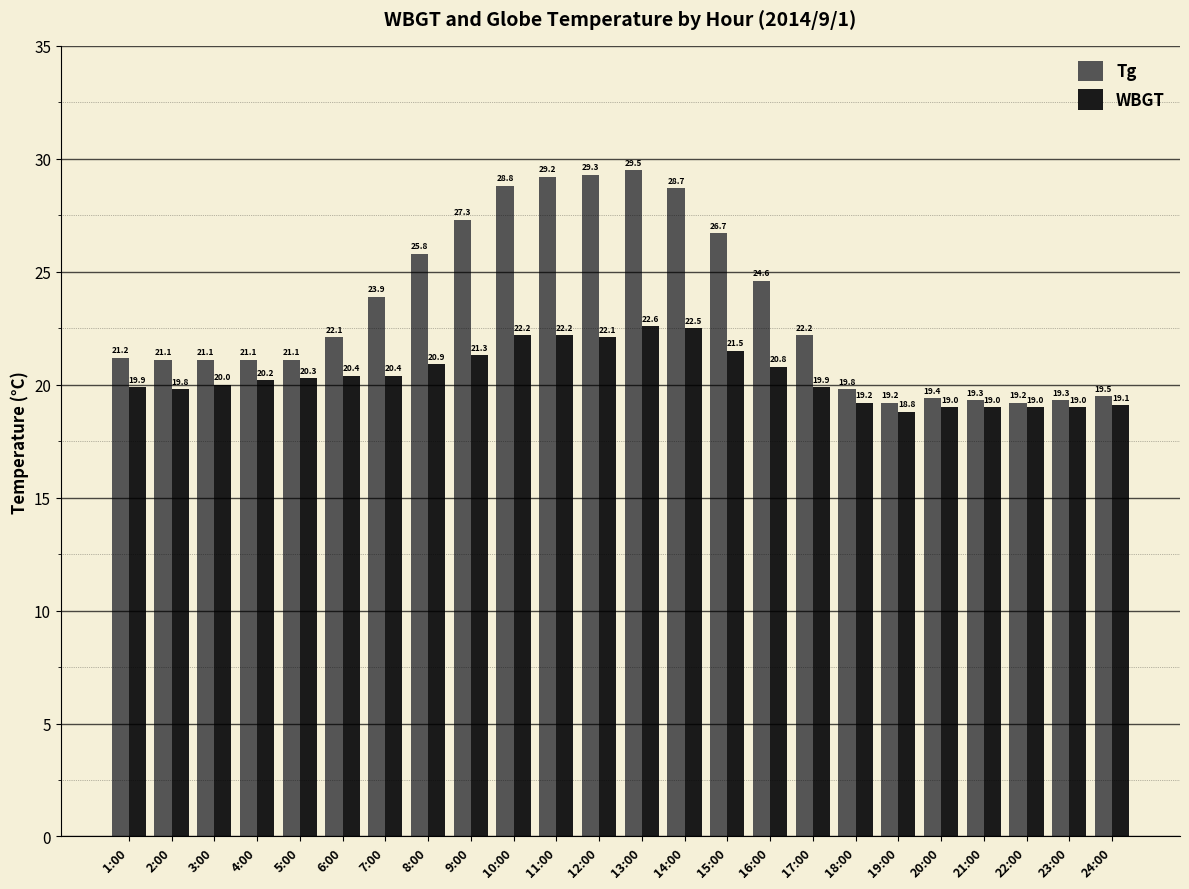

At 6:00, list the series in order from largest to smallest.

Tg, WBGT